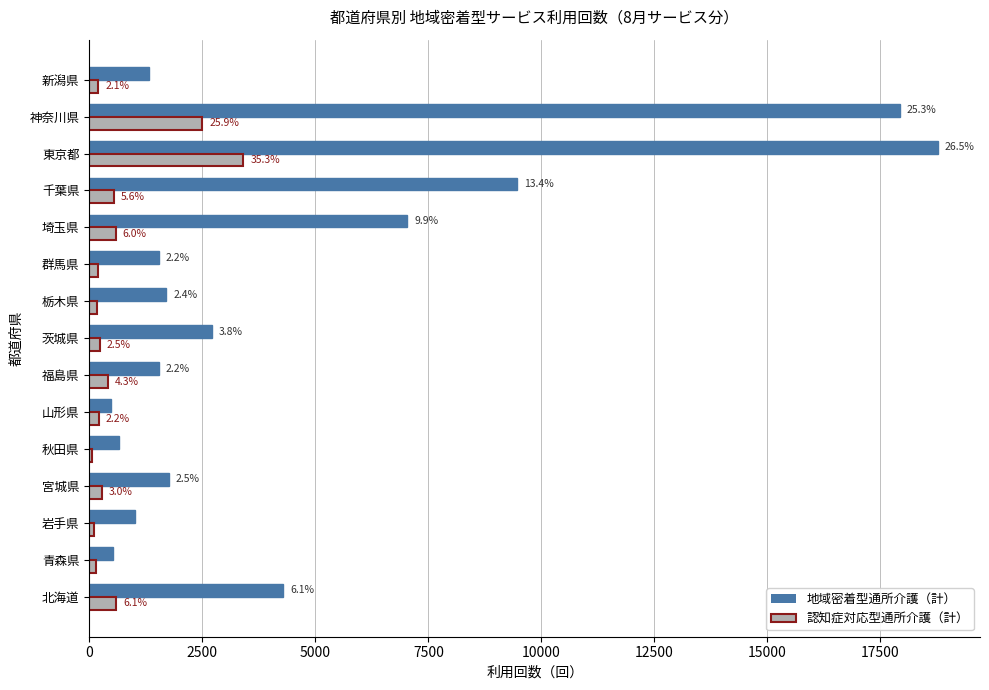

List the series in order of their overall mean, highest first.

地域密着型通所介護（計）, 認知症対応型通所介護（計）